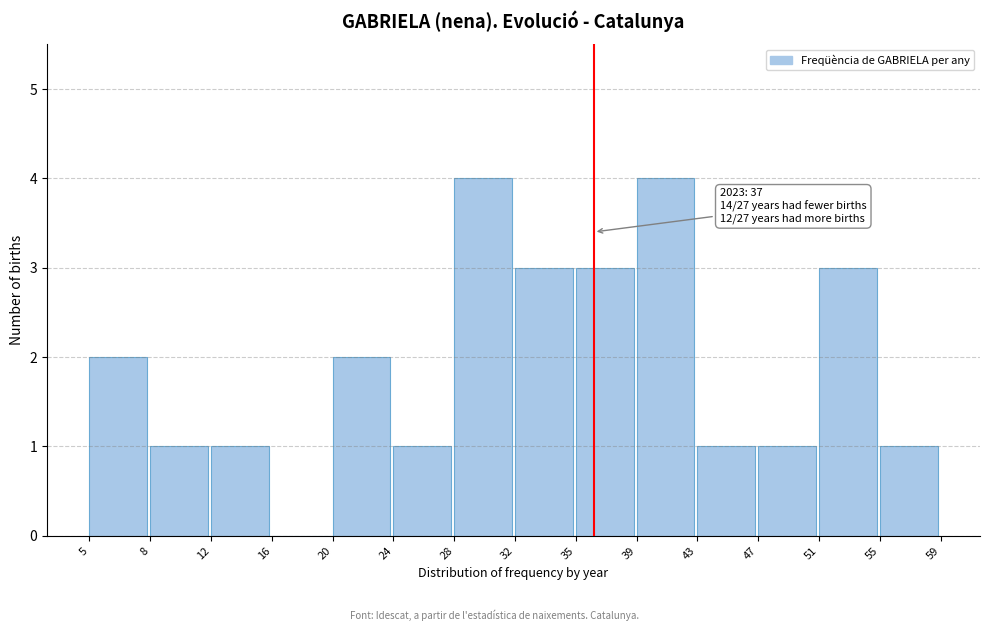

Reading left to right, list all the values displayed in this chart.

5=2	8=1	12=1	16=0	20=2	24=1	28=4	32=3	35=3	39=4	43=1	47=1	51=3	55=1